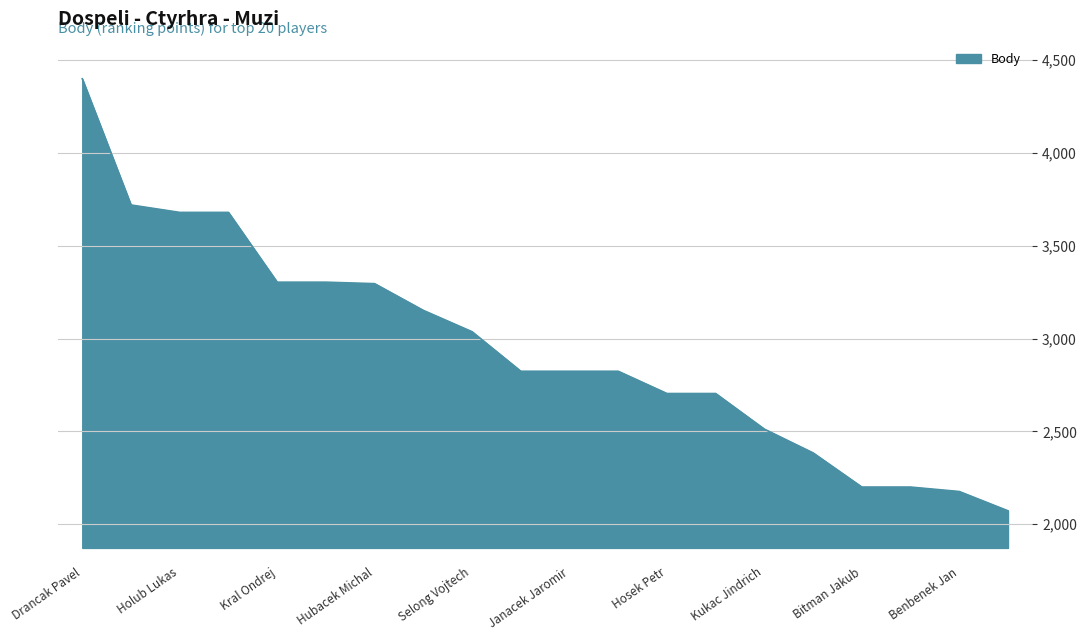

What is the minimum value shown in the chart?

2072